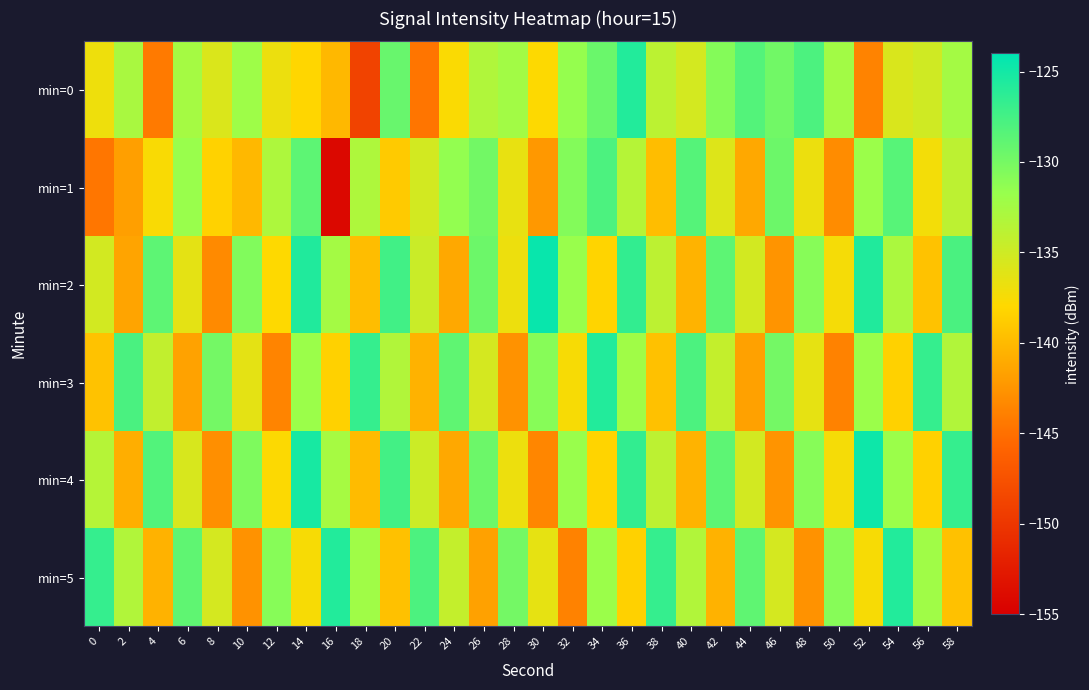

Rank the series by their maximum value, from lowest to highest.

min=1, min=0, min=3, min=5, min=4, min=2